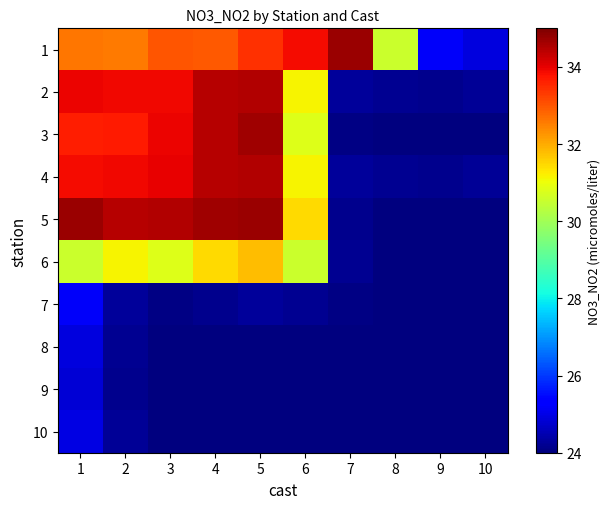

What is the total value across all series at 1?

299.2